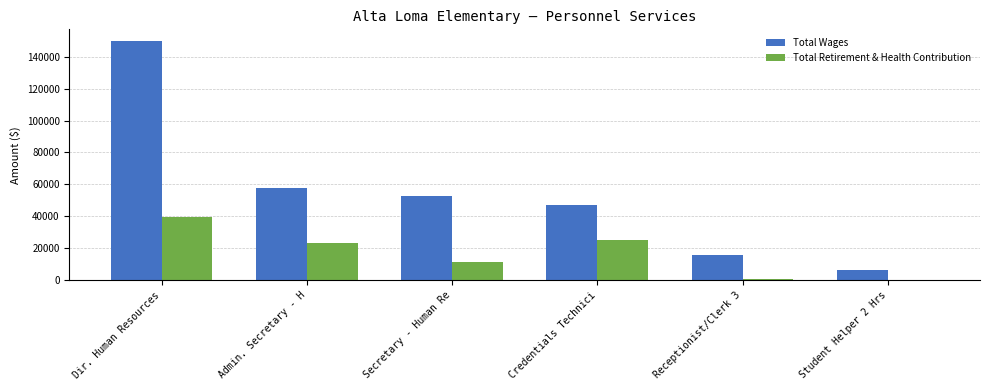

What is the sum of the Total Wages values at Secretary - Human Re and Admin. Secretary - H?

109877